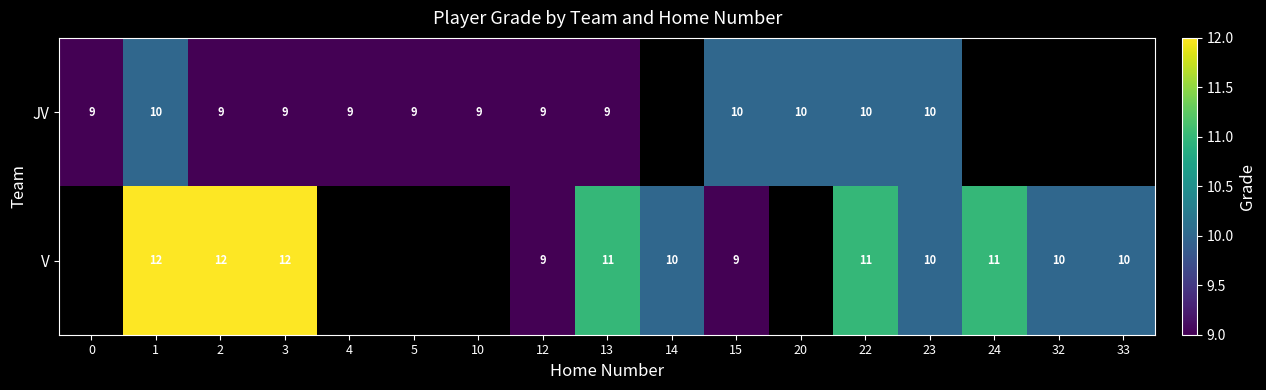

Which label corresponds to the largest value in the chart?

1